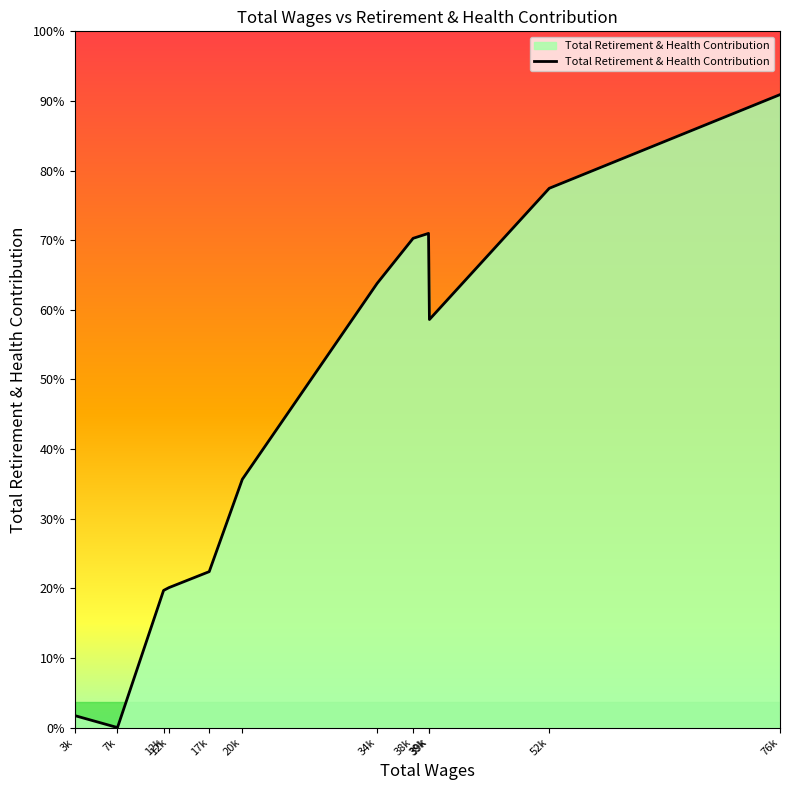

Does the chart have visible grid lines?

No